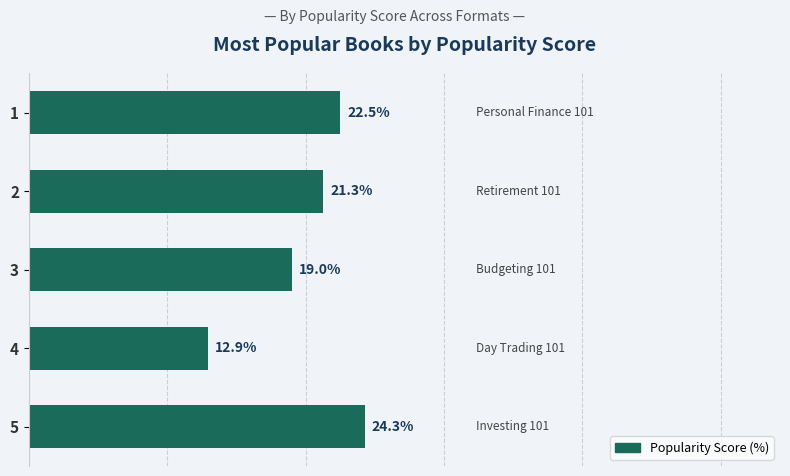

List the labels in order of value, smallest first.

4, 3, 2, 1, 5